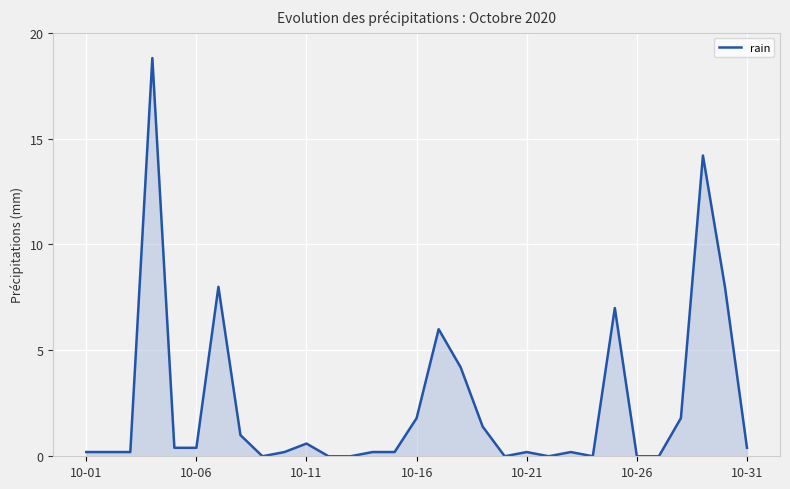

Reading left to right, transcribe all the data shown in this chart.

0.2	0.2	0.2	18.8	0.4	0.4	8.0	1.0	0.0	0.2	0.6	0.0	0.0	0.2	0.2	1.8	6.0	4.2	1.4	0.0	0.2	0.0	0.2	0.0	7.0	0.0	0.0	1.8	14.2	8.0	0.4